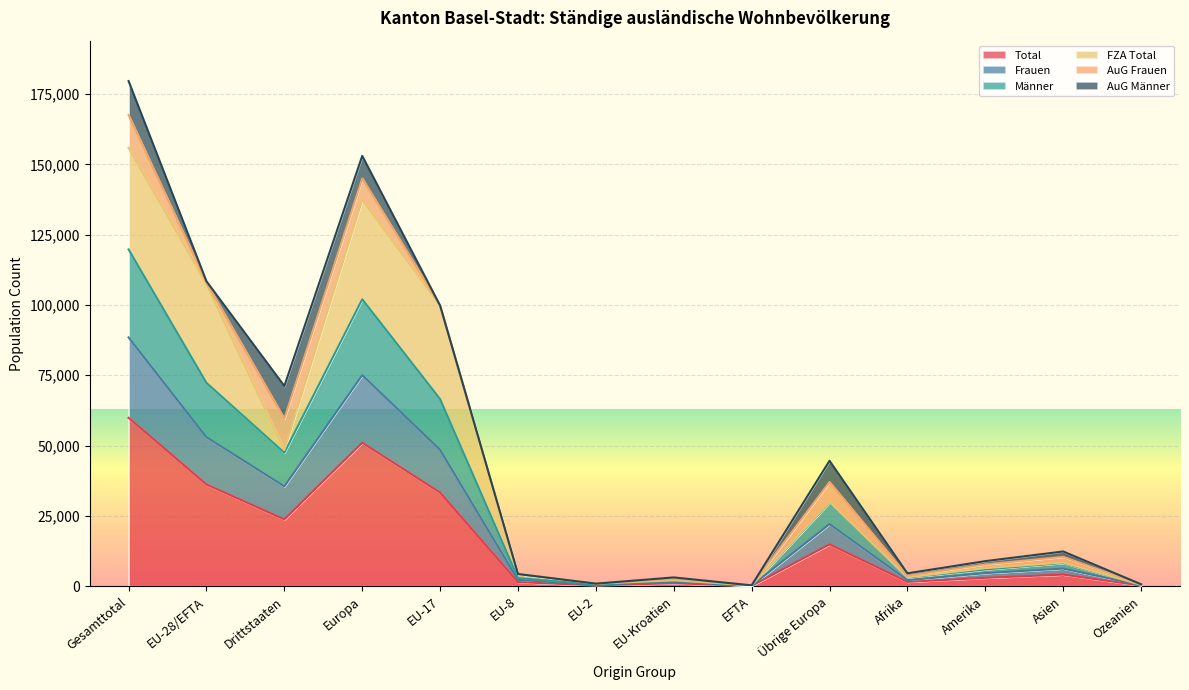

List the labels in order of Total value, smallest first.

EFTA, Ozeanien, EU-2, EU-Kroatien, EU-8, Afrika, Amerika, Asien, Übrige Europa, Drittstaaten, EU-17, EU-28/EFTA, Europa, Gesamttotal